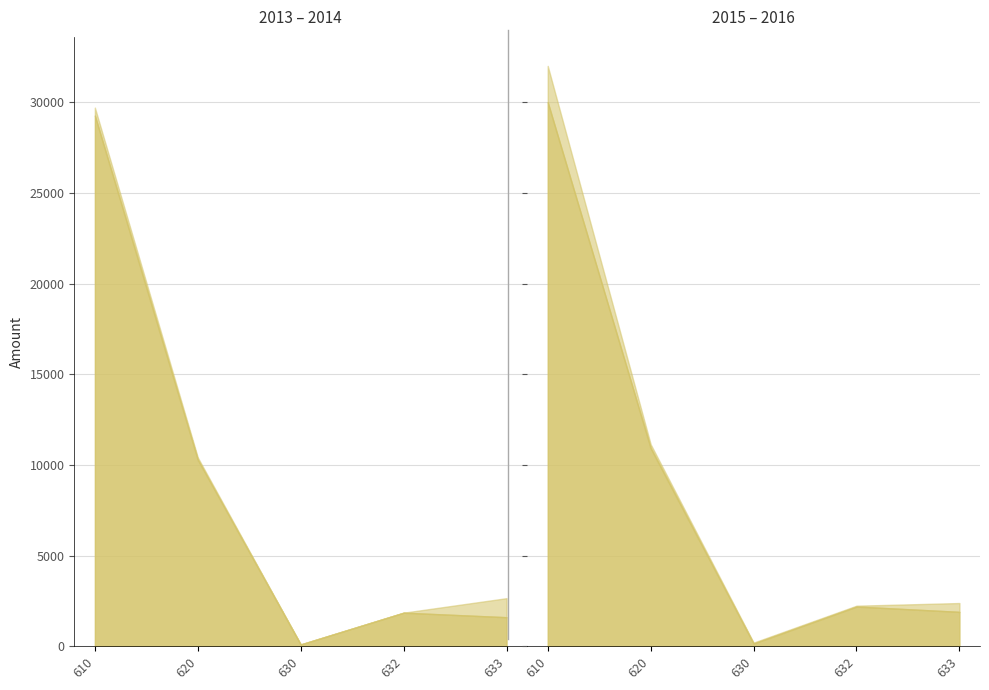

At how many categories does at least one series exceed 6387?

2